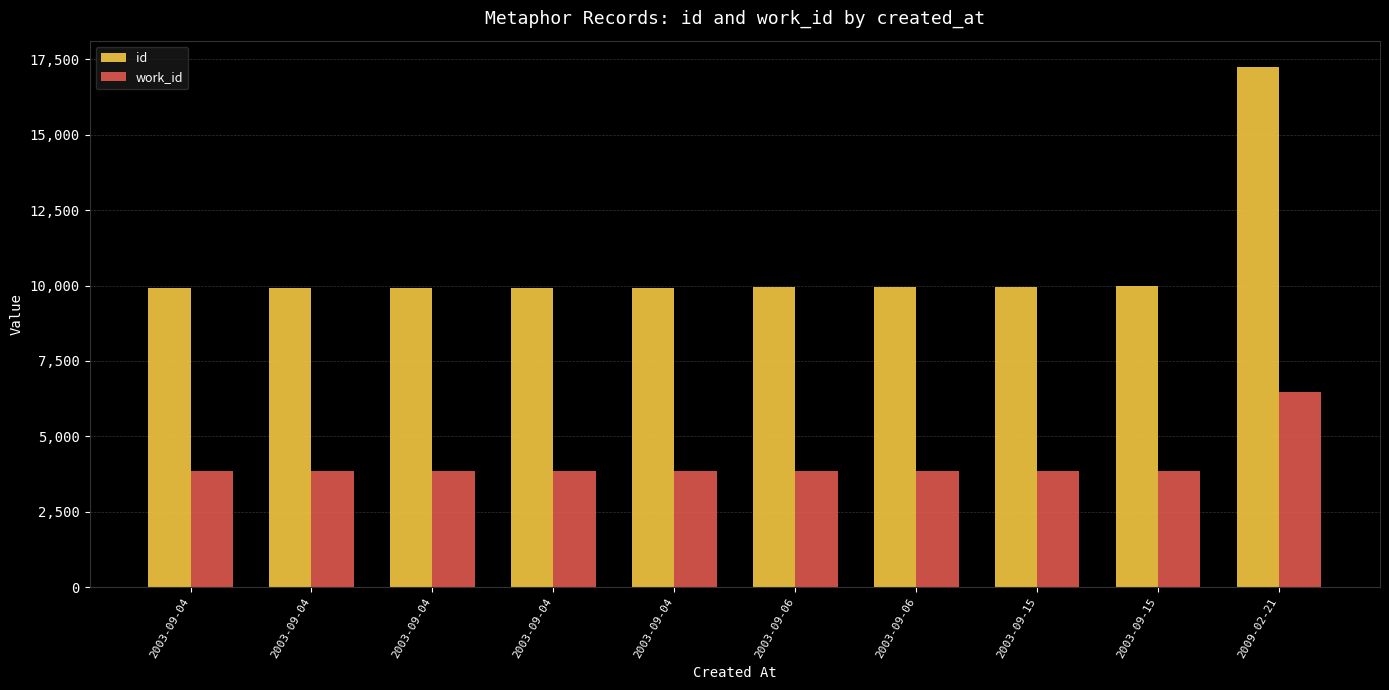

At how many categories does at least one series exceed 7337?

10